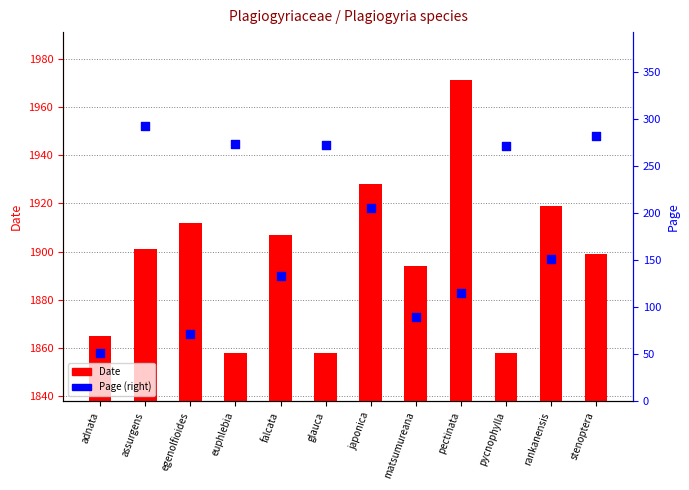

Which series has the largest total across all categories?

Date